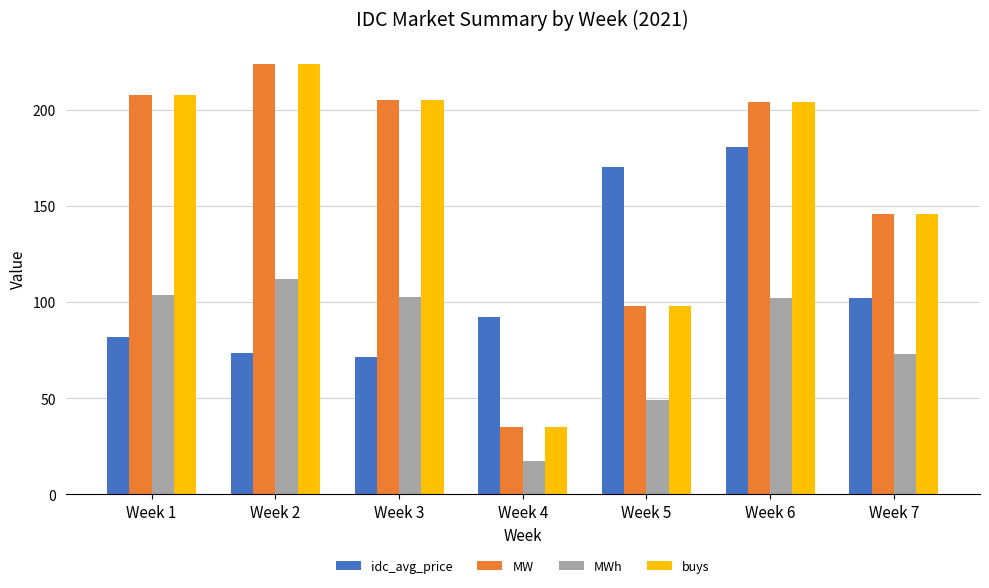

What is the maximum value for buys?

224.0